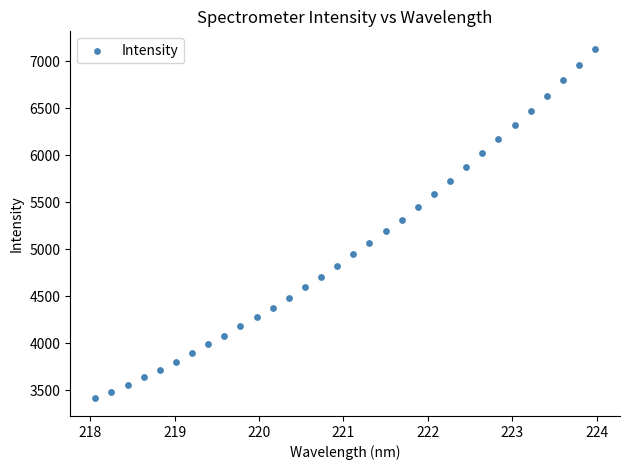

What is the range of X values (max minus min)?

5.9